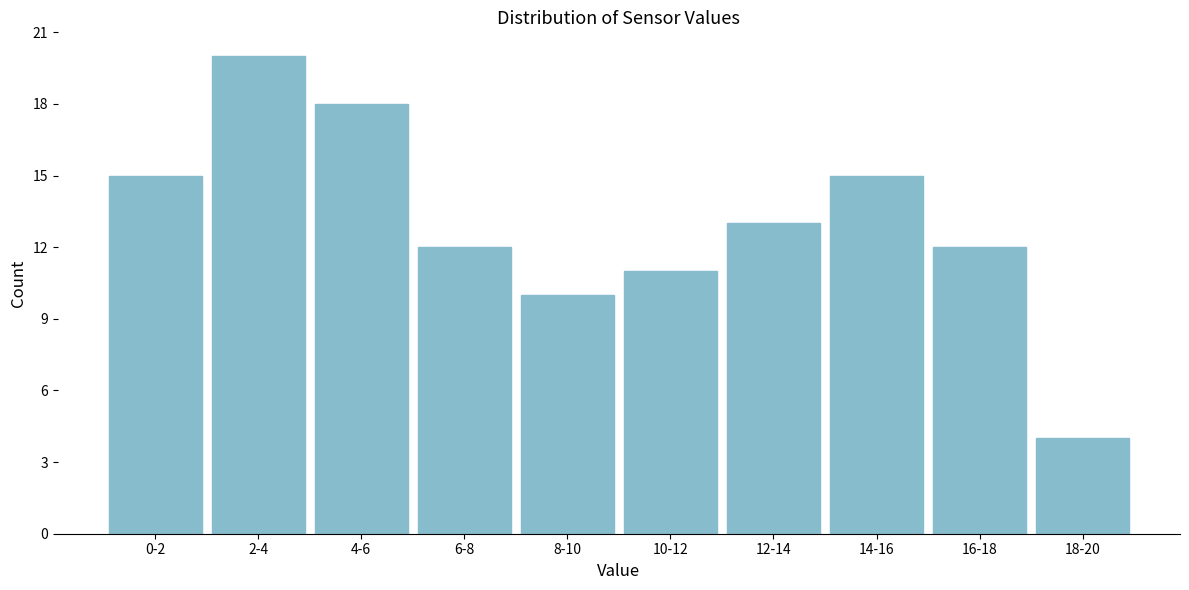

Reading left to right, what are all the values shown in this chart?

15	20	18	12	10	11	13	15	12	4